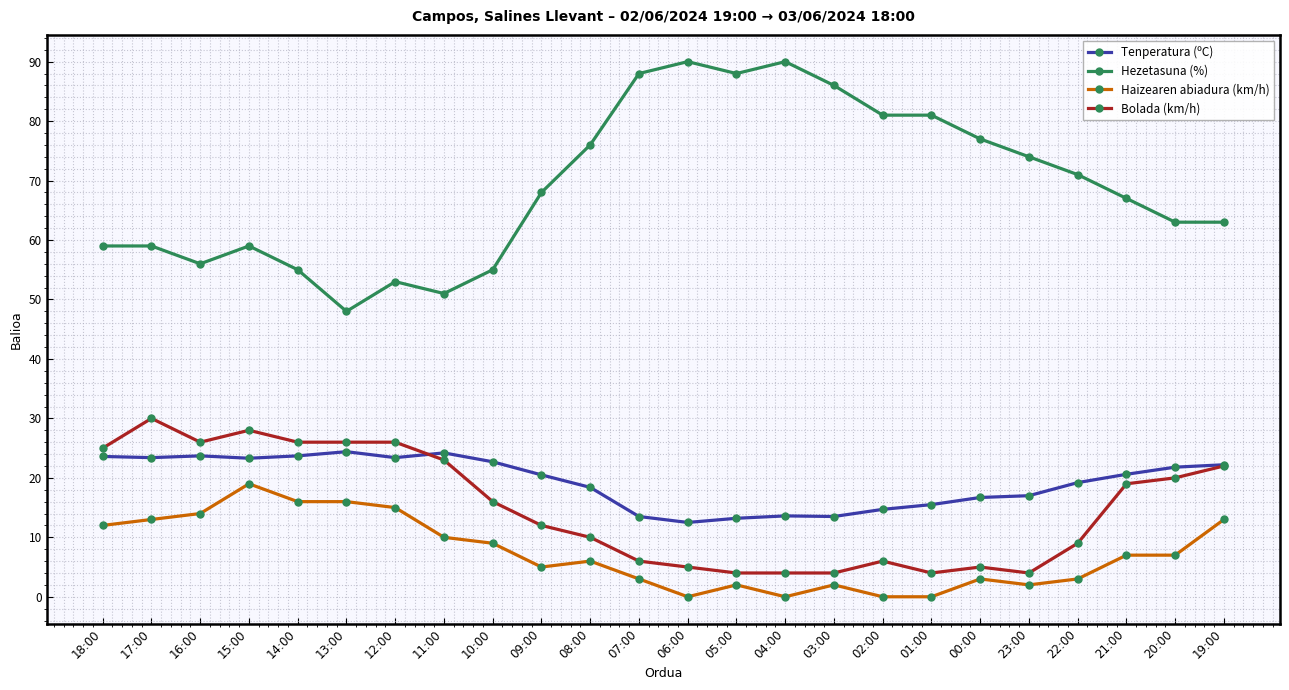

True or false: Bolada (km/h) and Hezetasuna (%) intersect in this chart.

False